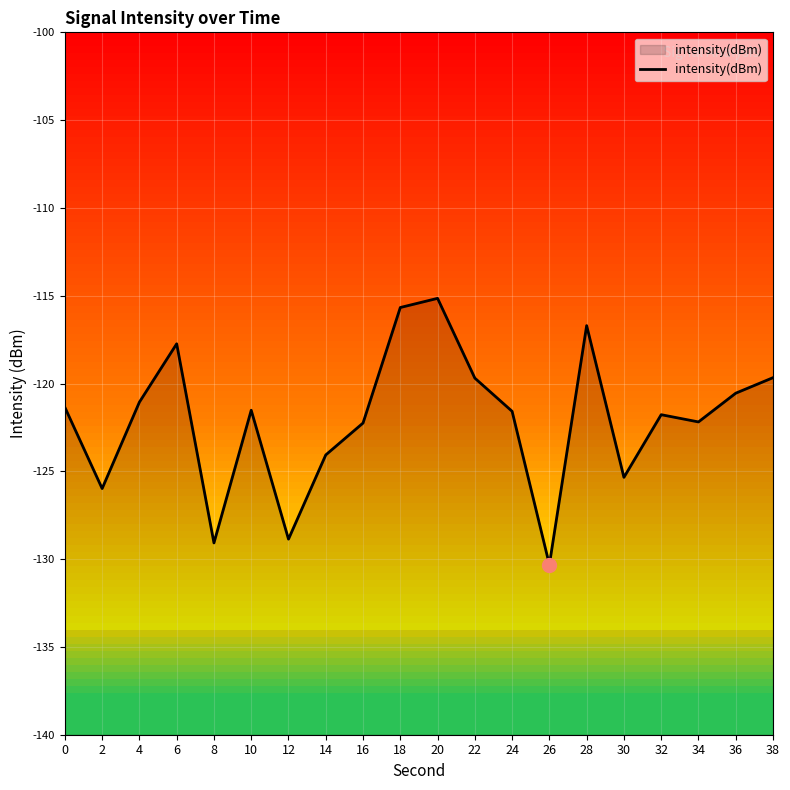

What is the greatest value displayed?

-115.1